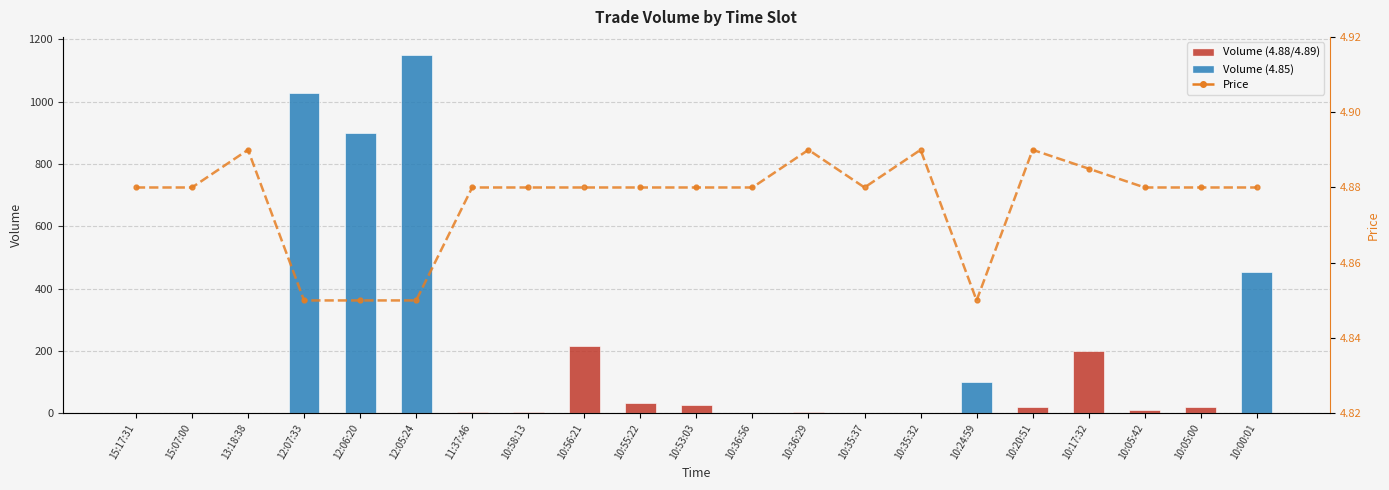

At 10:05:42, list the series in order from largest to smallest.

Volume, Price